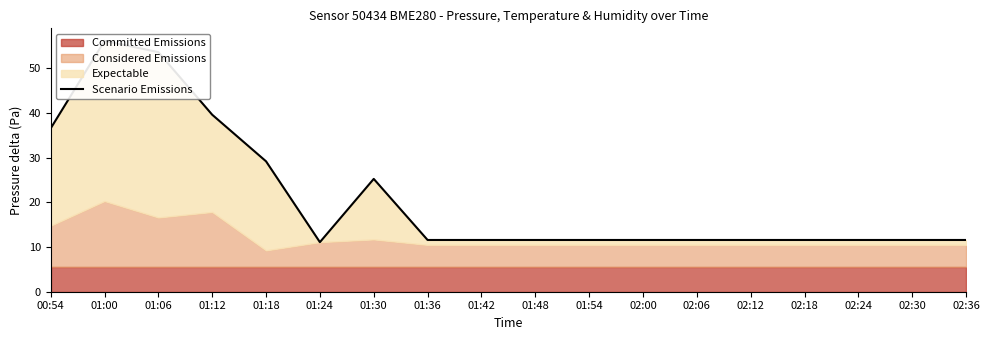

Between 01:06 and 01:42, which is larger?

01:06